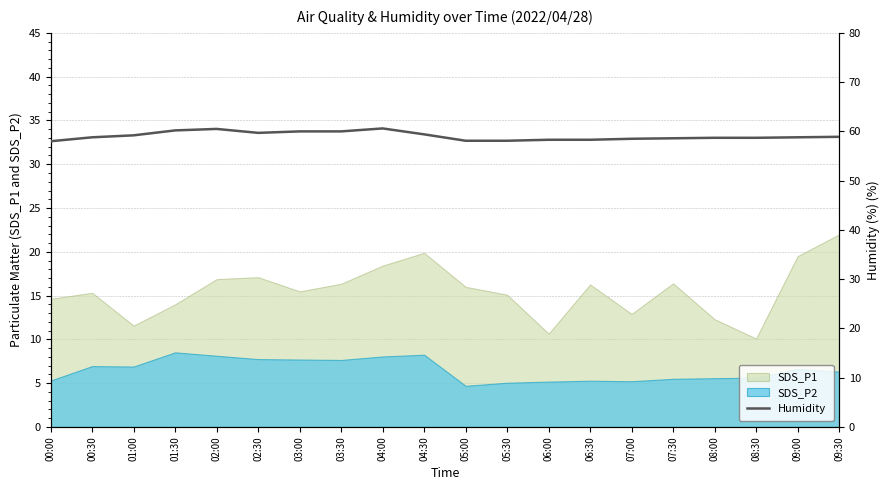

The chart shows a value of 13.1 at 00:00. True or false?

False